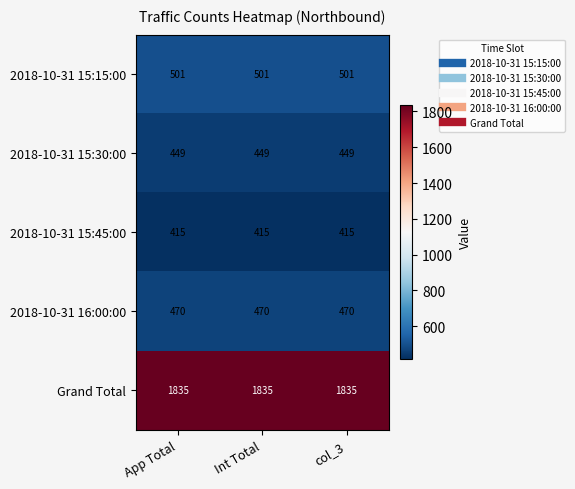

What is the difference between the highest and lowest values at Int Total?

1420